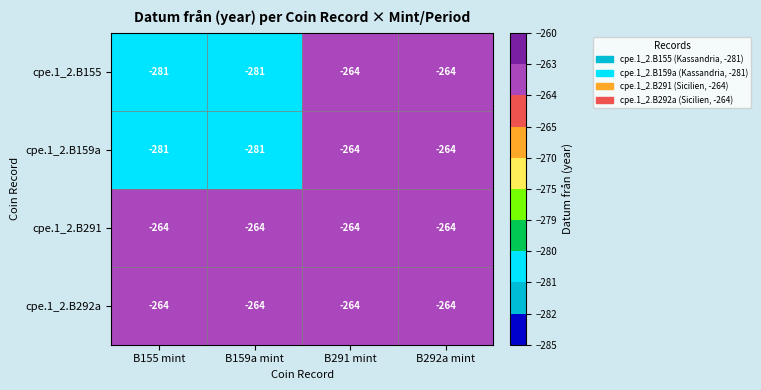

Reading left to right, extract all data points from this chart.

cpe.1_2.B155: -281	-281	-264	-264
cpe.1_2.B159a: -281	-281	-264	-264
cpe.1_2.B291: -264	-264	-264	-264
cpe.1_2.B292a: -264	-264	-264	-264